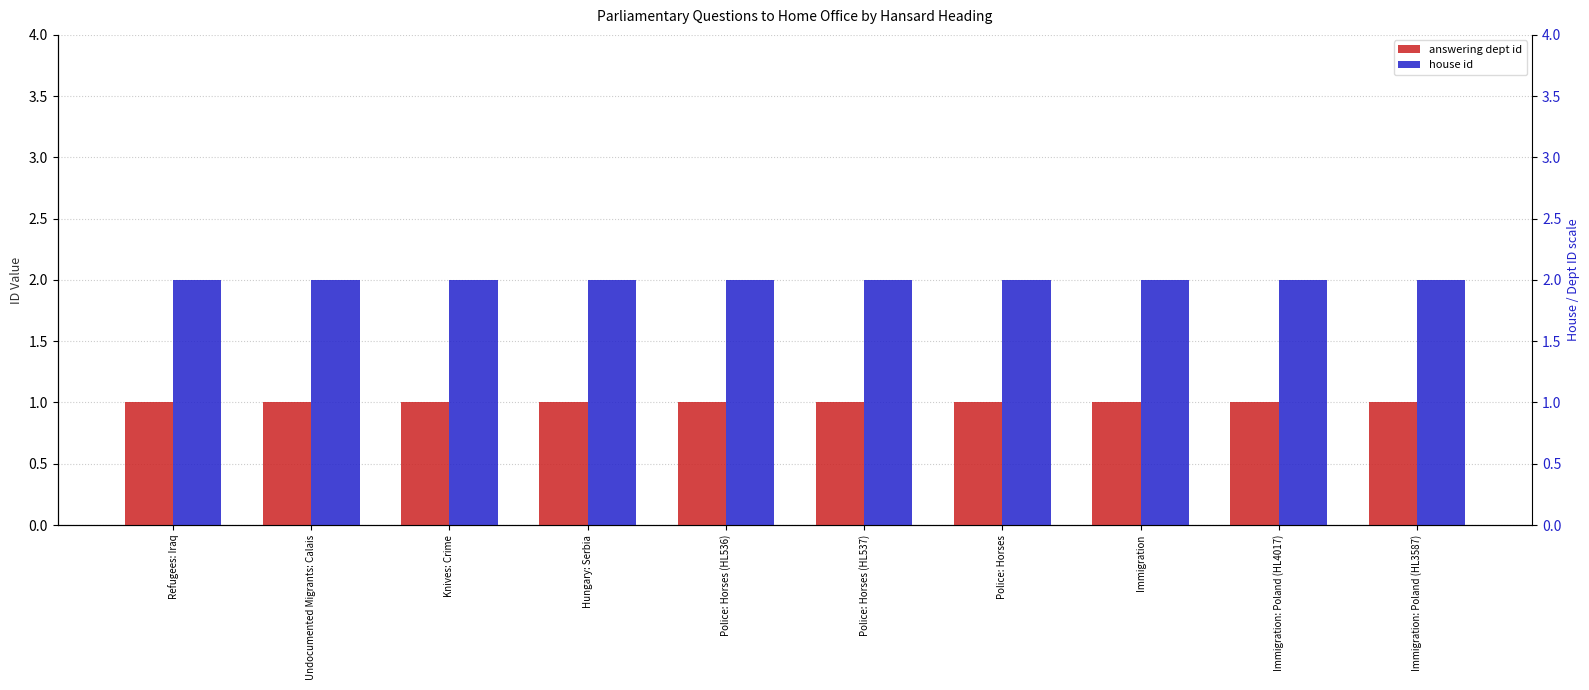

What is the sum of all answering dept id values?

10